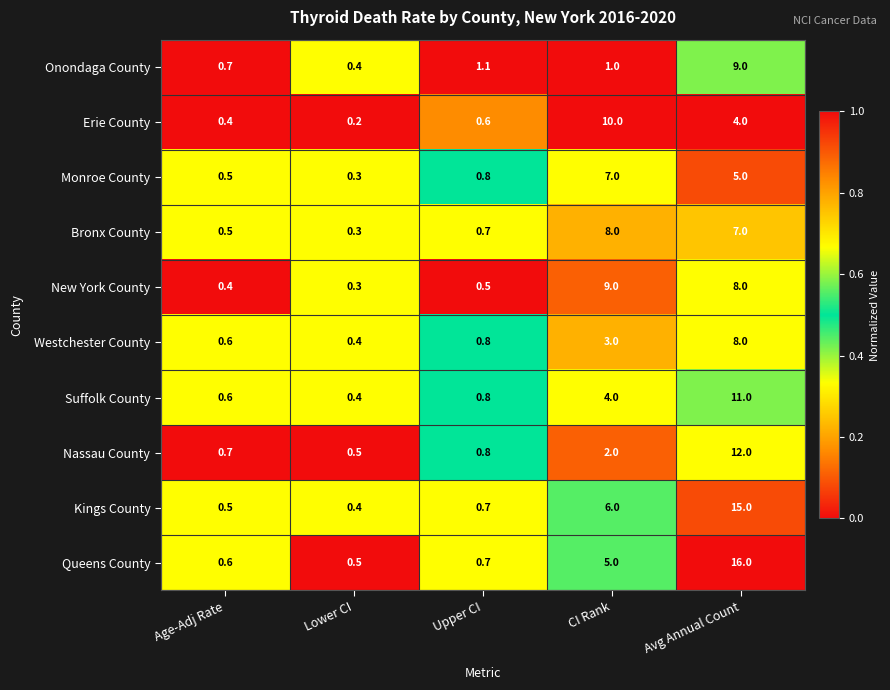

What is the difference between the Nassau County values at Age-Adj Rate and Avg Annual Count?

11.3